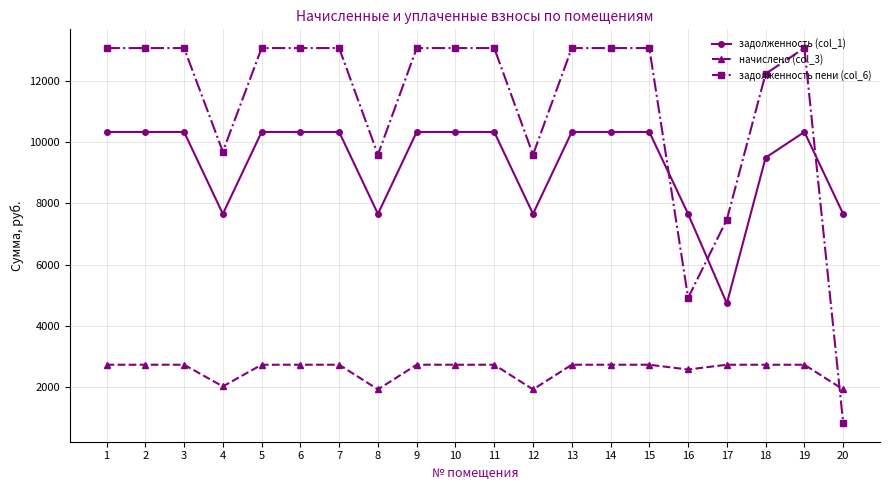

Reading right to left, what are all the values shown in this chart?

задолженность (col_1): 7652.6	10323.4	9486.2	4734.2	7652.6	10323.4	10323.4	10323.4	7652.6	10323.4	10323.4	10323.4	7652.6	10323.4	10323.4	10323.4	7652.6	10323.4	10323.4	10323.4
начислено (col_3): 1930.2	2735.2	2735.2	2735.2	2579.9	2735.2	2735.2	2735.2	1930.2	2735.2	2735.2	2735.2	1930.2	2735.2	2735.2	2735.2	2027.6	2735.2	2735.2	2735.2
задолженность пени (col_6): 836.4	13058.5	12221.4	7469.4	4914.5	13058.5	13058.5	13058.5	9582.8	13058.5	13058.5	13058.5	9582.8	13058.5	13058.5	13058.5	9680.3	13058.5	13058.5	13058.5